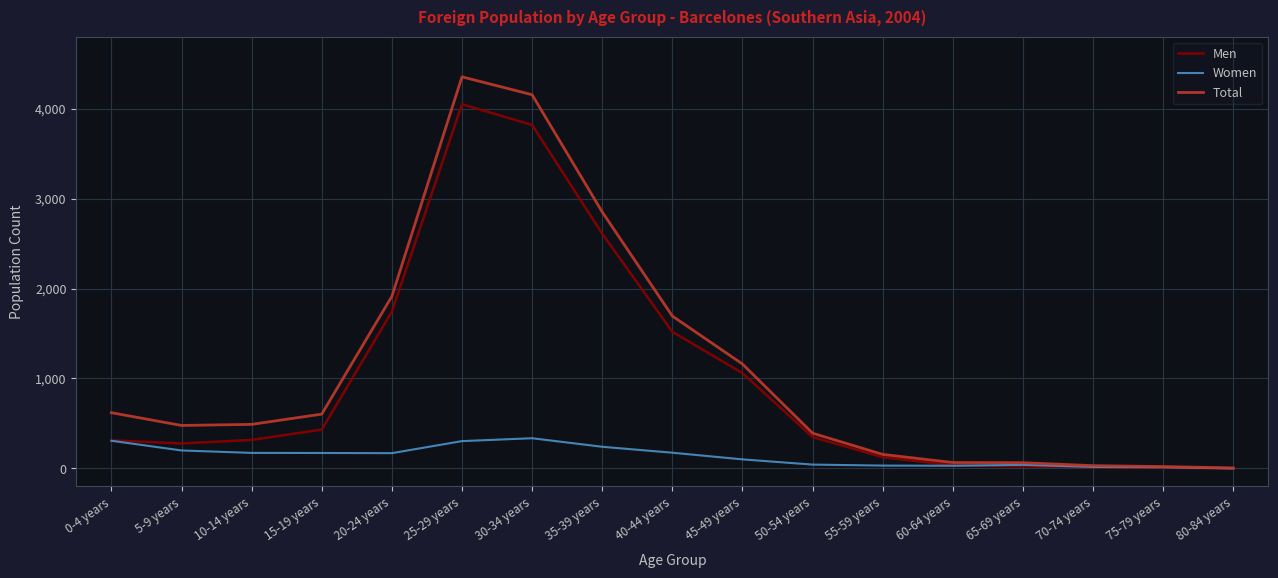

What is the highest value of the Total series?

4353